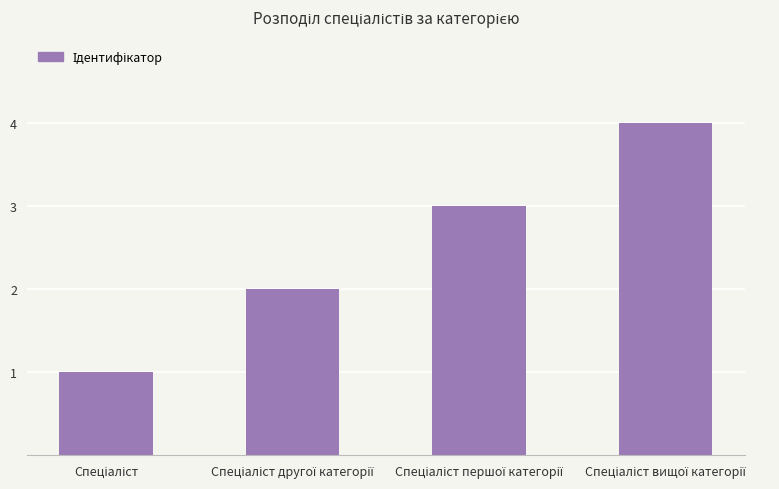

What is the sum of all values?

10